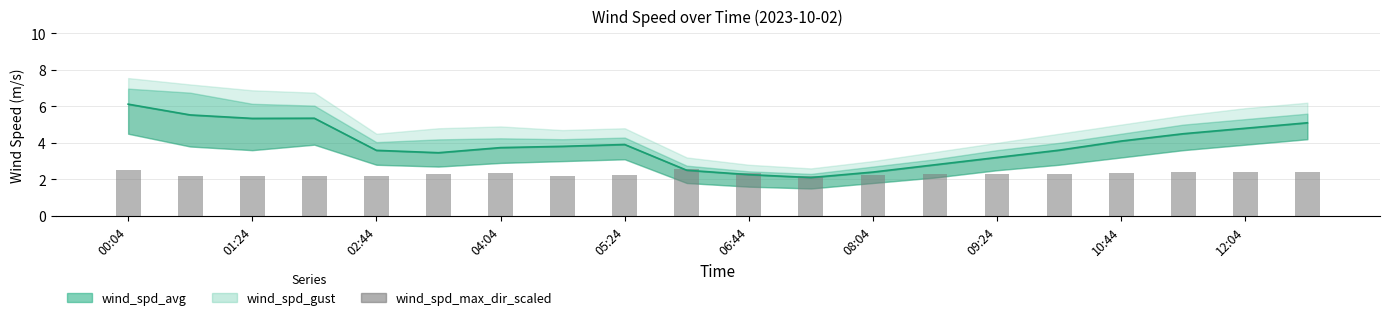

How many data points in wind_spd_avg_line are above 3?

15